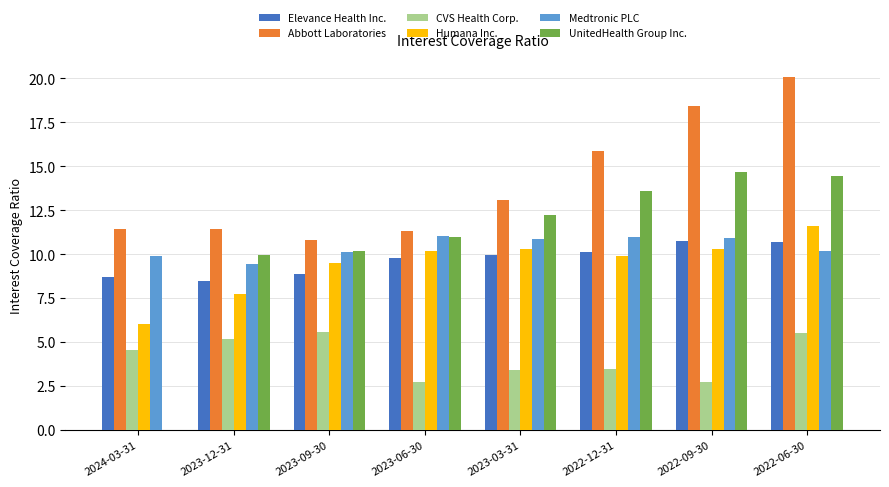

What is the sum of the Humana Inc. values at 2023-09-30 and 2024-03-31?

15.5